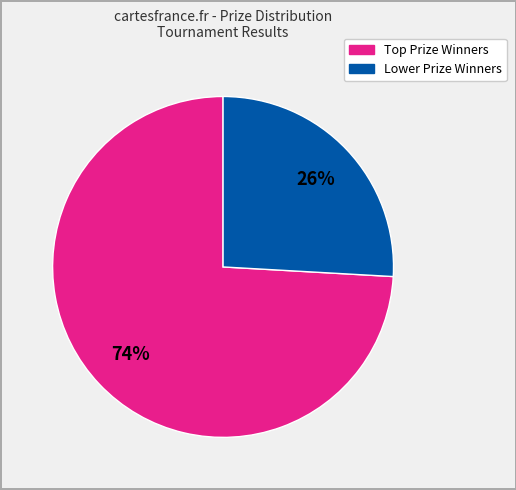

Count the number of slices in the pie.

2